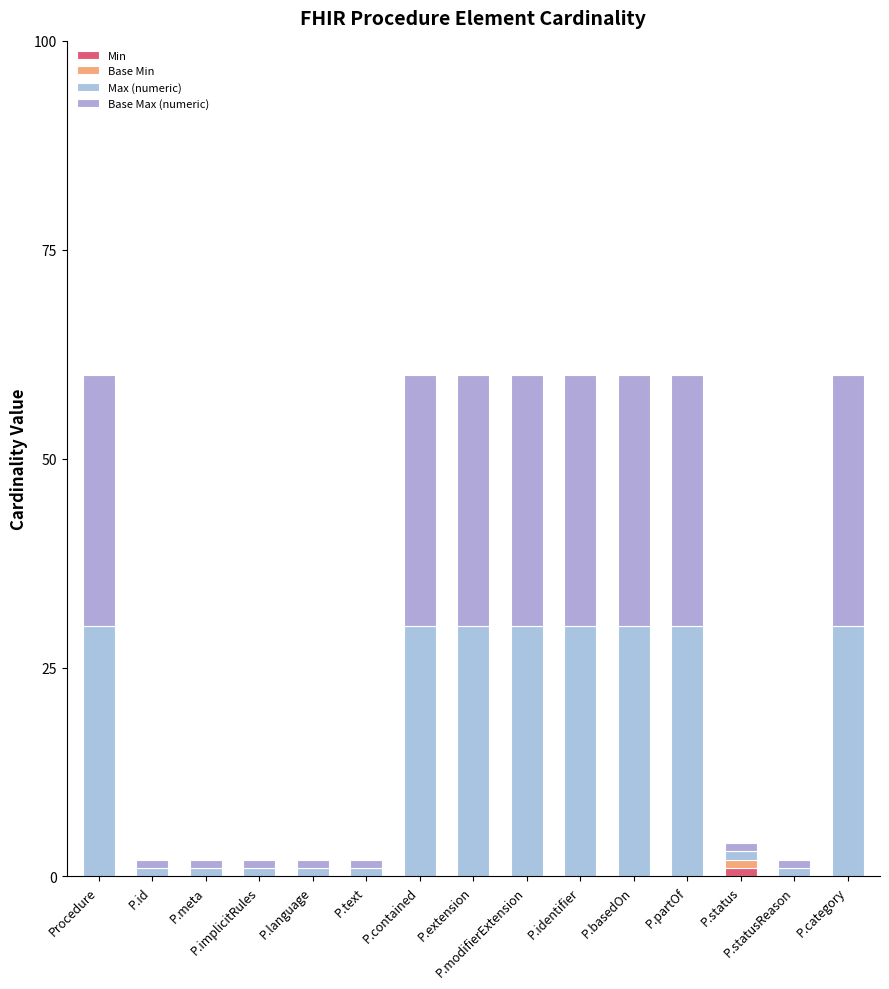

What is the total value across all series at P.status?

4